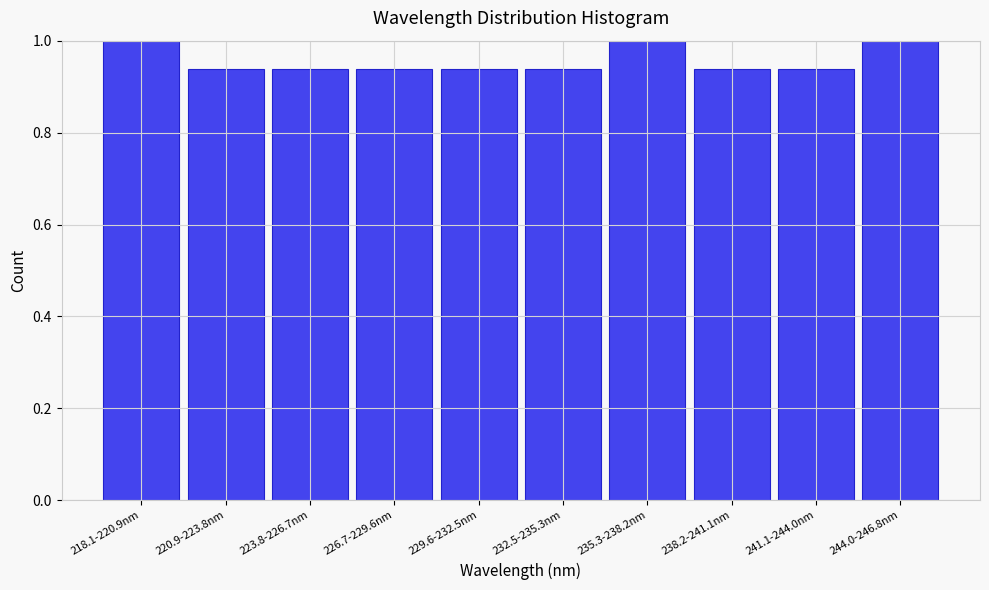

What is the label of the 5th bar from the right?

232.5-235.3nm